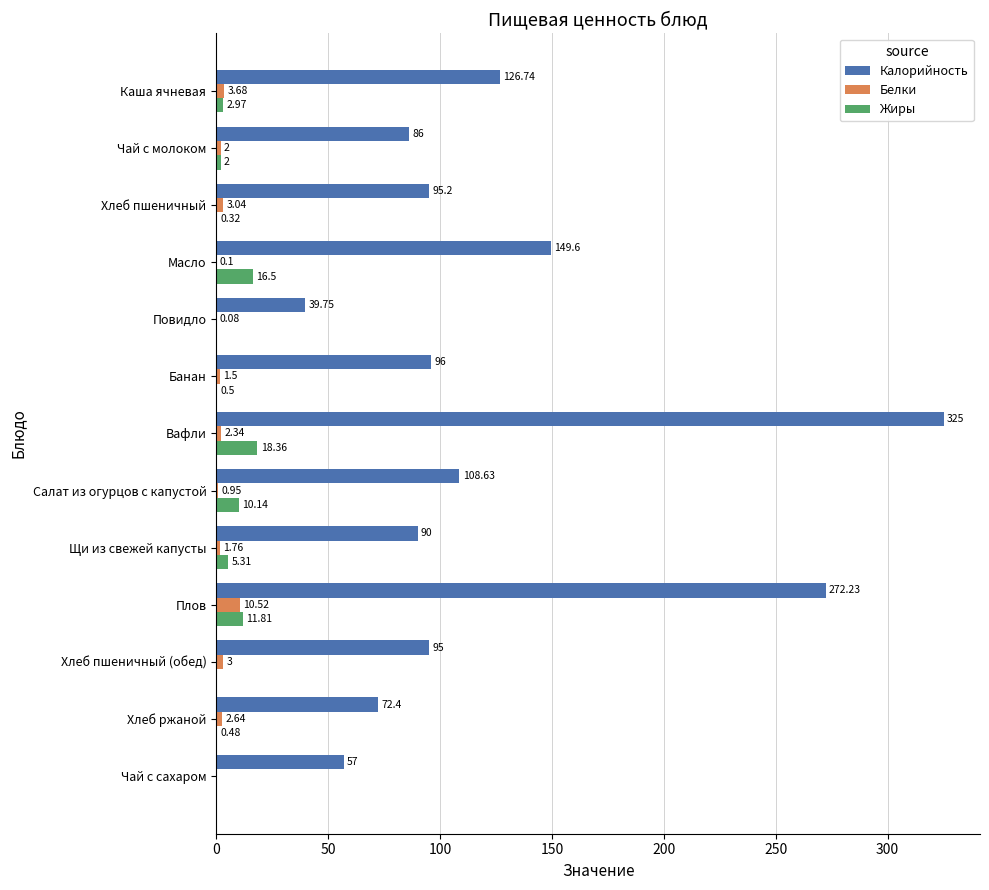

Which category has the highest value across all series?

Вафли